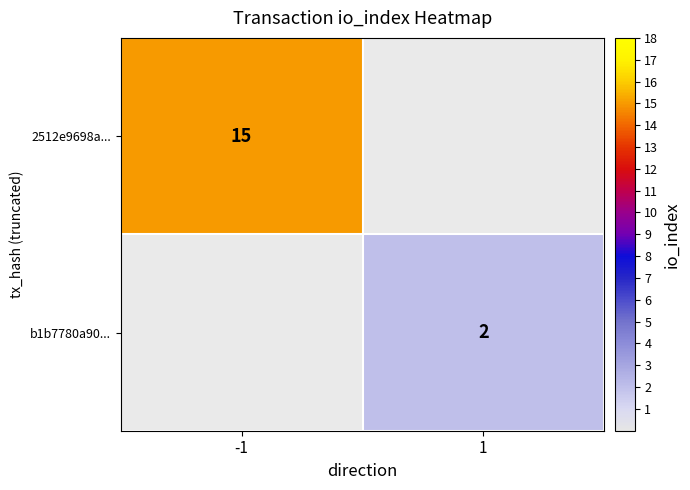

How many categories are shown in the chart?

2